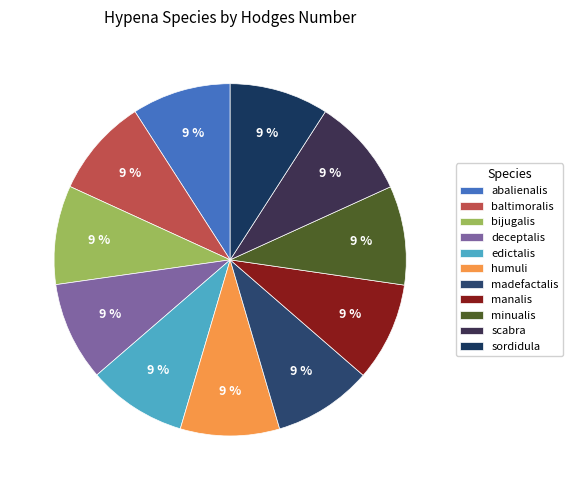

How many segments does this pie chart have?

11